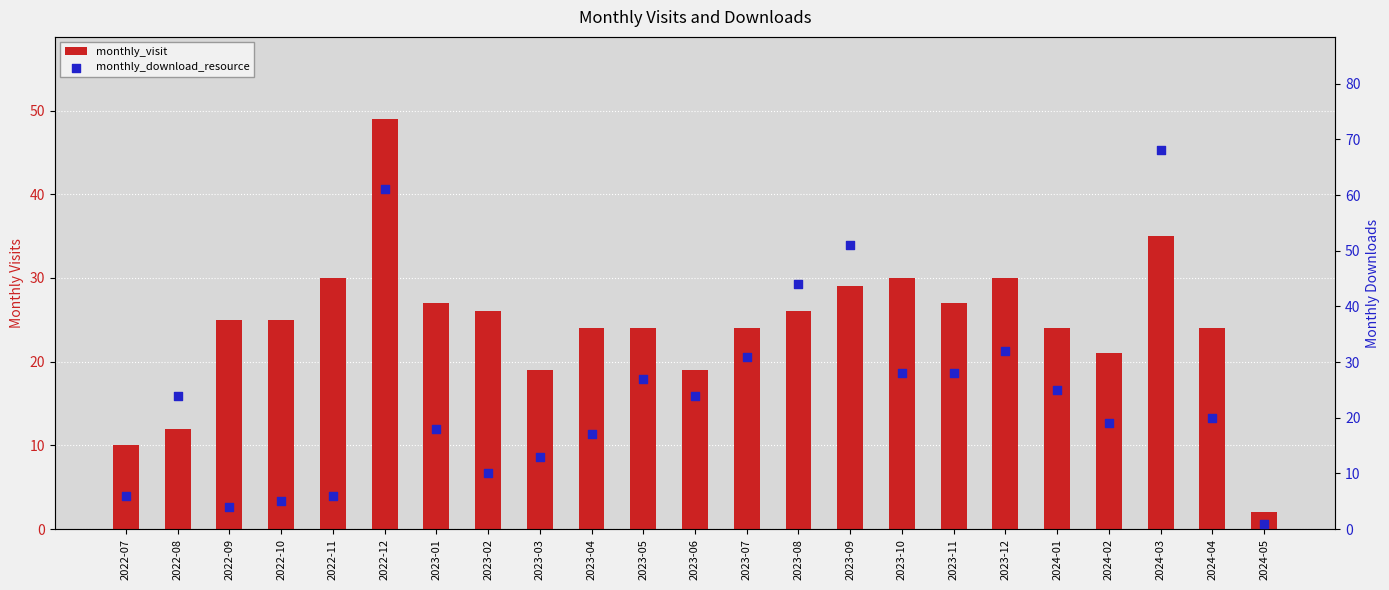

Is the value of monthly_visit at 2023-07 greater than the value of monthly_download_resource at 2023-08?

No